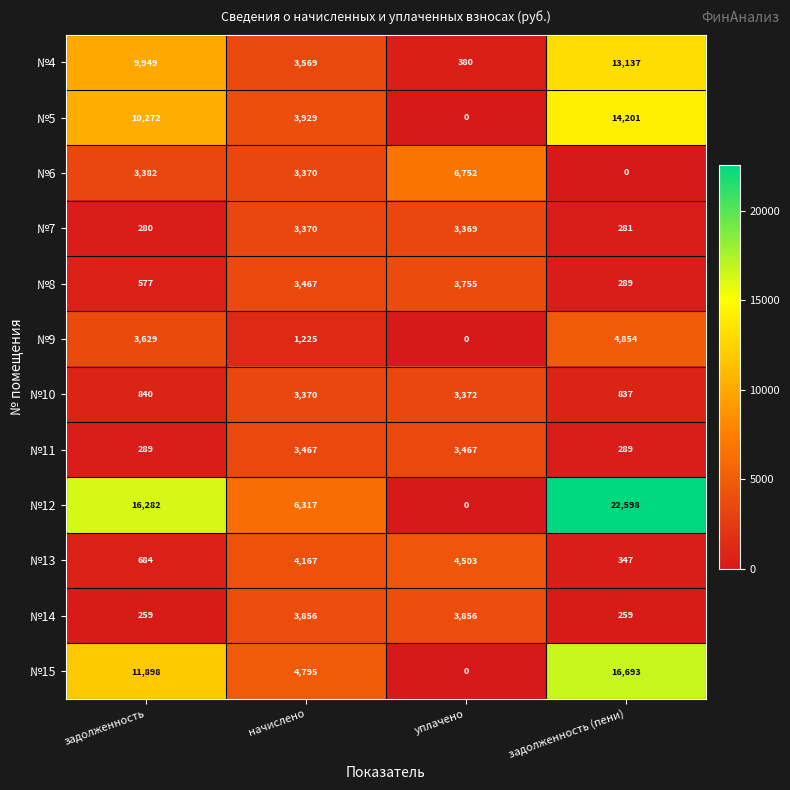

The value of №10 at задолженность is 840. True or false?

True